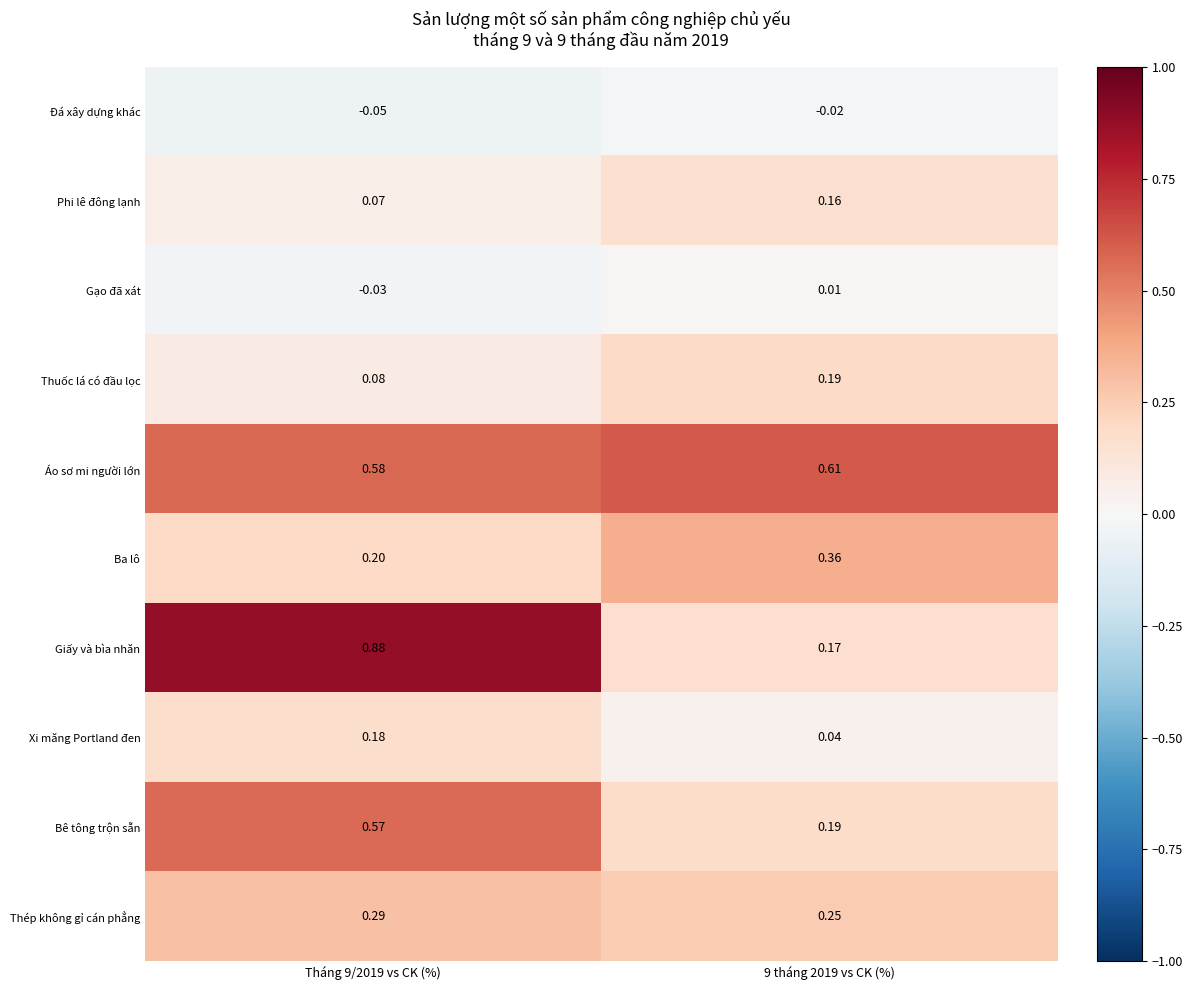

Which series has the widest spread of values?

Giấy và bìa nhăn